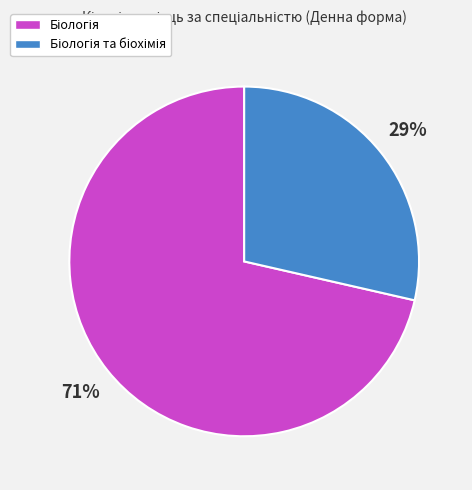

To the nearest percent, what is the average slice percentage?

50%